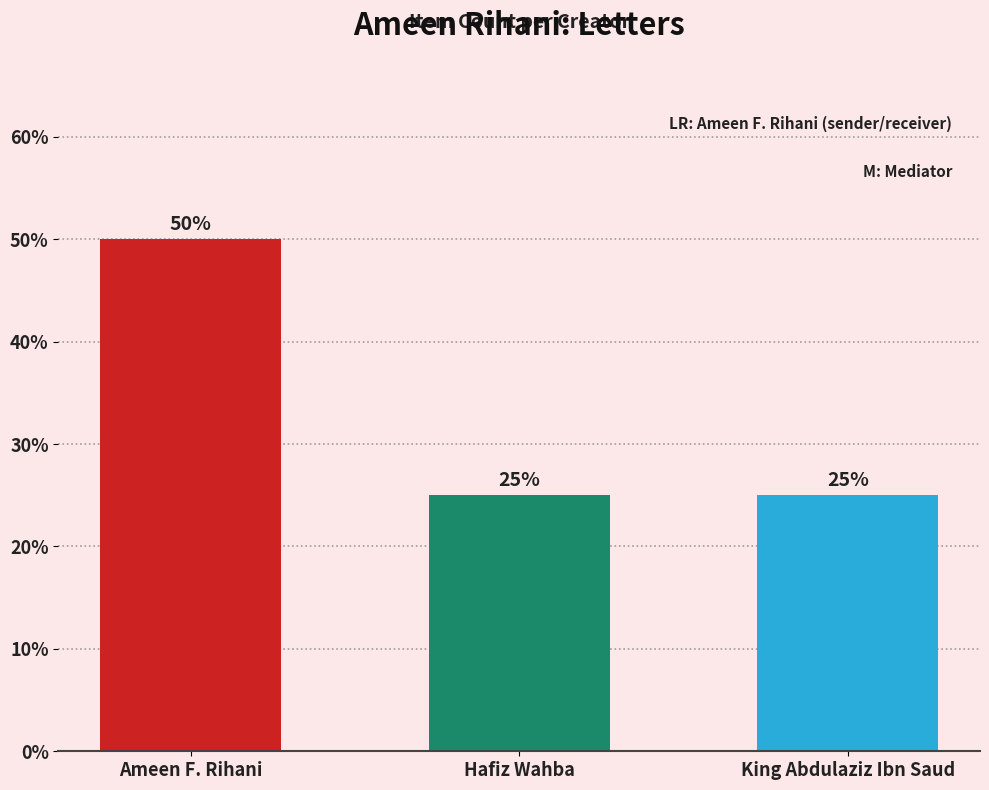

What is the label of the 1st bar from the left?

Ameen F. Rihani